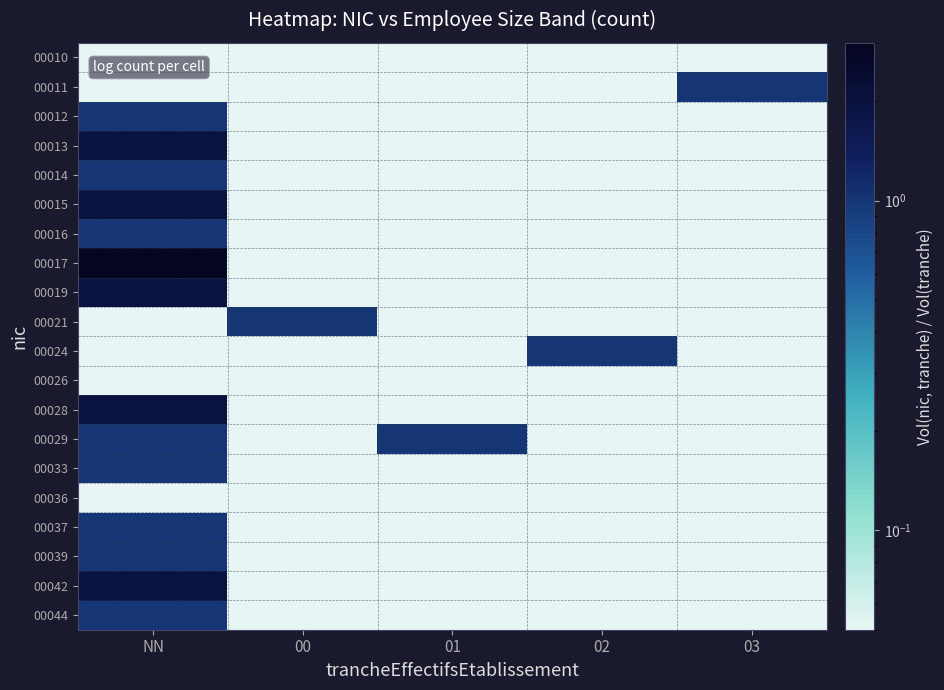

Reading left to right, what are all the values shown in this chart?

00010: NN=0.0	00=0.0	01=0.0	02=0.0	03=0.0
00011: NN=0.0	00=0.0	01=0.0	02=0.0	03=1.0
00012: NN=1.0	00=0.0	01=0.0	02=0.0	03=0.0
00013: NN=2.0	00=0.0	01=0.0	02=0.0	03=0.0
00014: NN=1.0	00=0.0	01=0.0	02=0.0	03=0.0
00015: NN=2.0	00=0.0	01=0.0	02=0.0	03=0.0
00016: NN=1.0	00=0.0	01=0.0	02=0.0	03=0.0
00017: NN=3.0	00=0.0	01=0.0	02=0.0	03=0.0
00019: NN=2.0	00=0.0	01=0.0	02=0.0	03=0.0
00021: NN=0.0	00=1.0	01=0.0	02=0.0	03=0.0
00024: NN=0.0	00=0.0	01=0.0	02=1.0	03=0.0
00026: NN=0.0	00=0.0	01=0.0	02=0.0	03=0.0
00028: NN=2.0	00=0.0	01=0.0	02=0.0	03=0.0
00029: NN=1.0	00=0.0	01=1.0	02=0.0	03=0.0
00033: NN=1.0	00=0.0	01=0.0	02=0.0	03=0.0
00036: NN=0.0	00=0.0	01=0.0	02=0.0	03=0.0
00037: NN=1.0	00=0.0	01=0.0	02=0.0	03=0.0
00039: NN=1.0	00=0.0	01=0.0	02=0.0	03=0.0
00042: NN=2.0	00=0.0	01=0.0	02=0.0	03=0.0
00044: NN=1.0	00=0.0	01=0.0	02=0.0	03=0.0